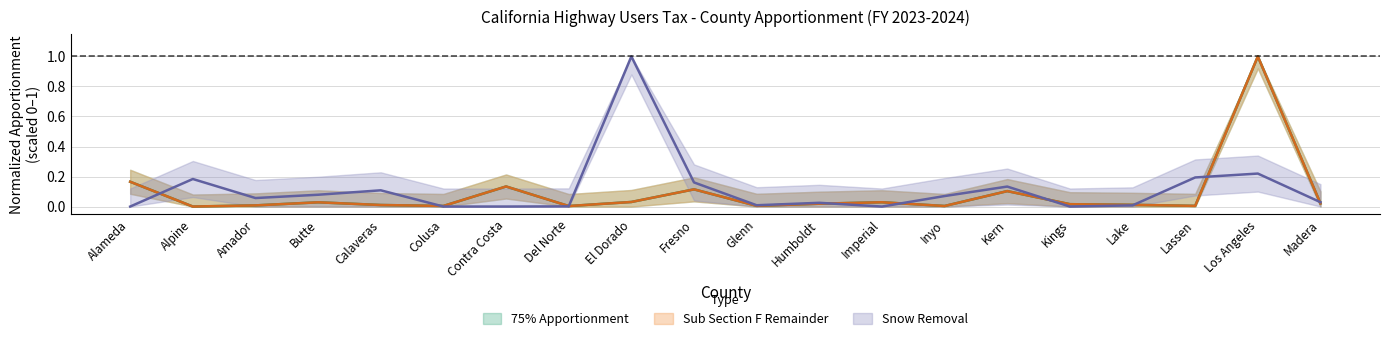

The value of 75% Apportionment at Fresno is 0.0. True or false?

False